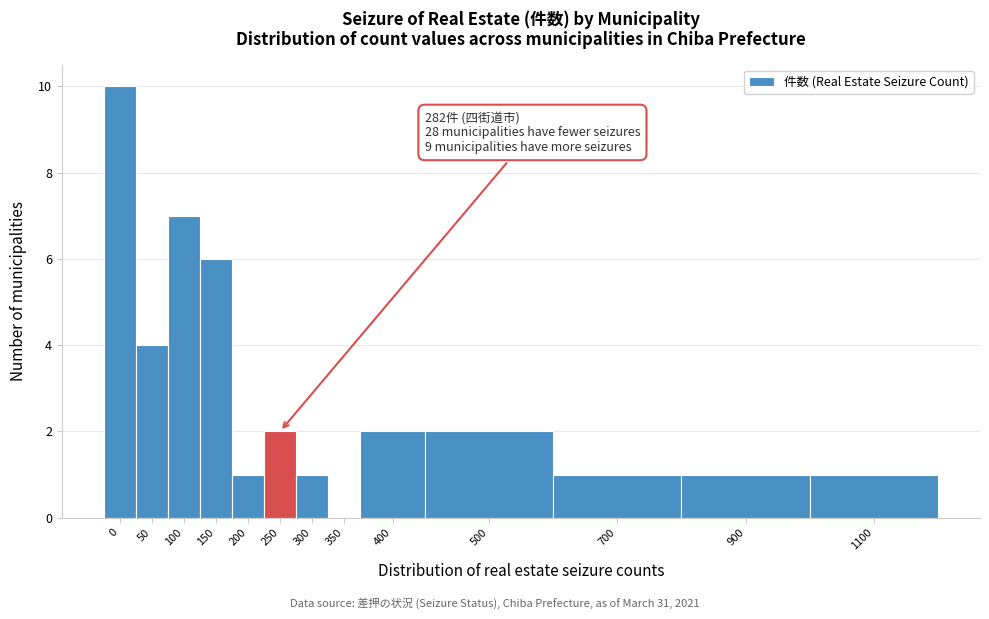

Reading left to right, list all the values displayed in this chart.

0=10	50=4	100=7	150=6	200=1	250=2	300=1	350=0	400=2	500=2	700=1	900=1	1100=1